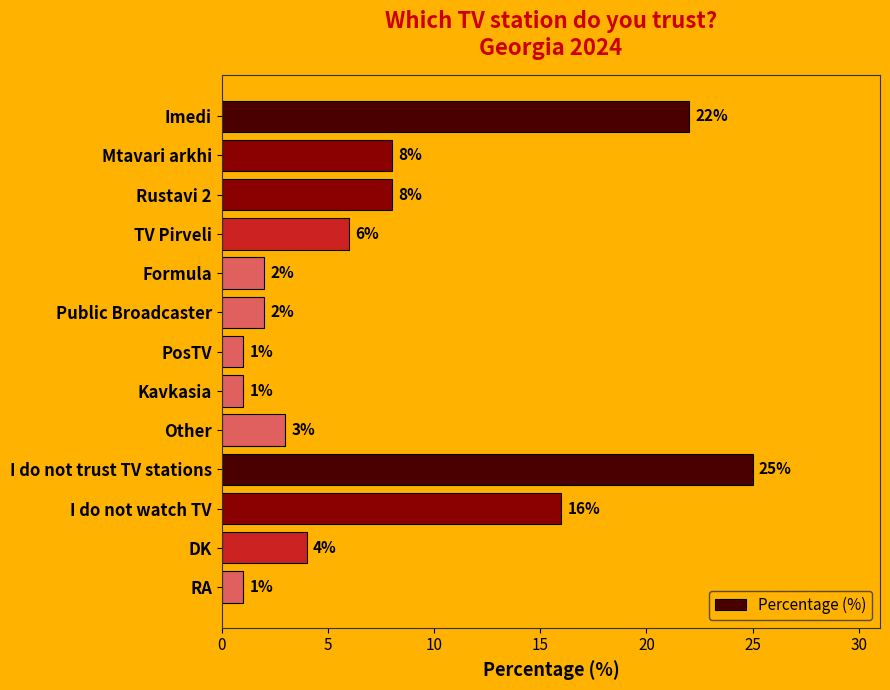

Reading top to bottom, list all the values displayed in this chart.

22	8	8	6	2	2	1	1	3	25	16	4	1